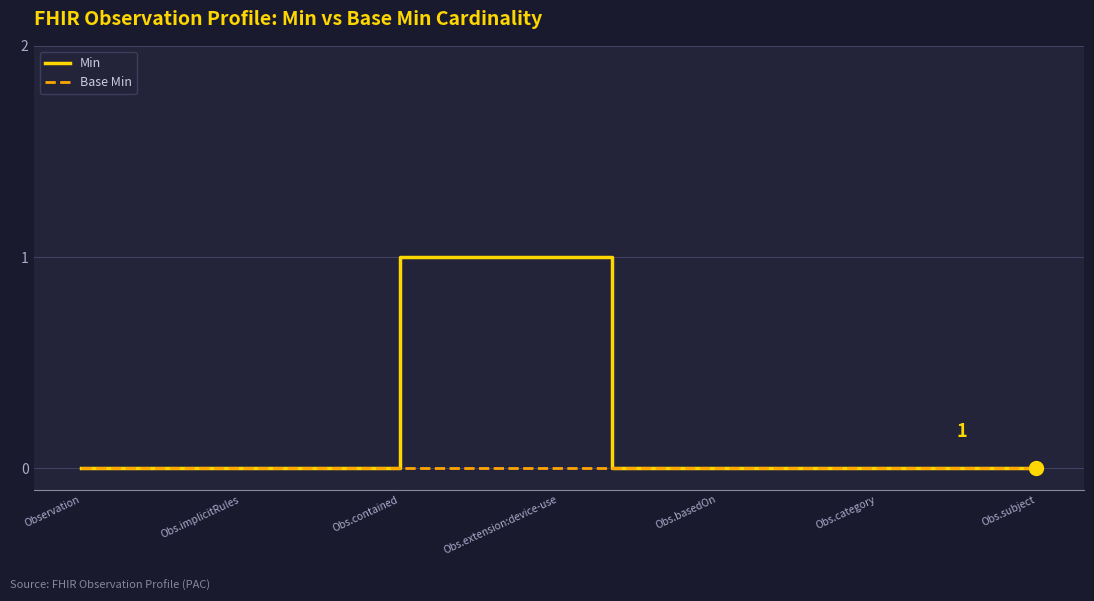

Reading right to left, transcribe all the data shown in this chart.

Min: 0	0	0	0	0	0	0	0	0	1	1	1	1	0	0	0	0	0	0
Base Min: 0	0	0	0	0	0	0	0	0	0	0	0	0	0	0	0	0	0	0